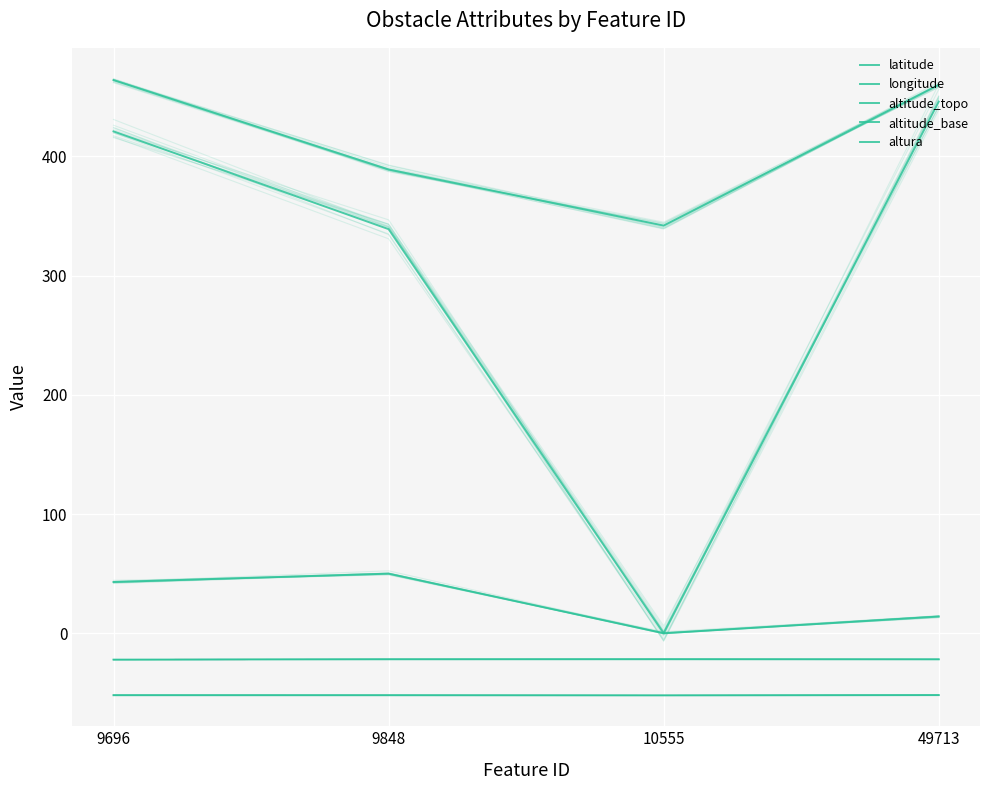

What is the difference between the maximum and minimum values in the altitude_base series?

446.0